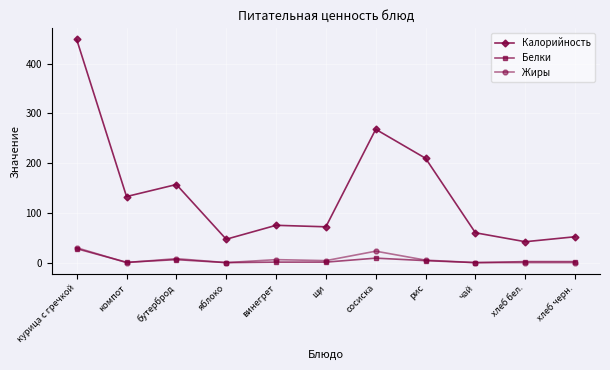

What position from the right is винегрет?

7